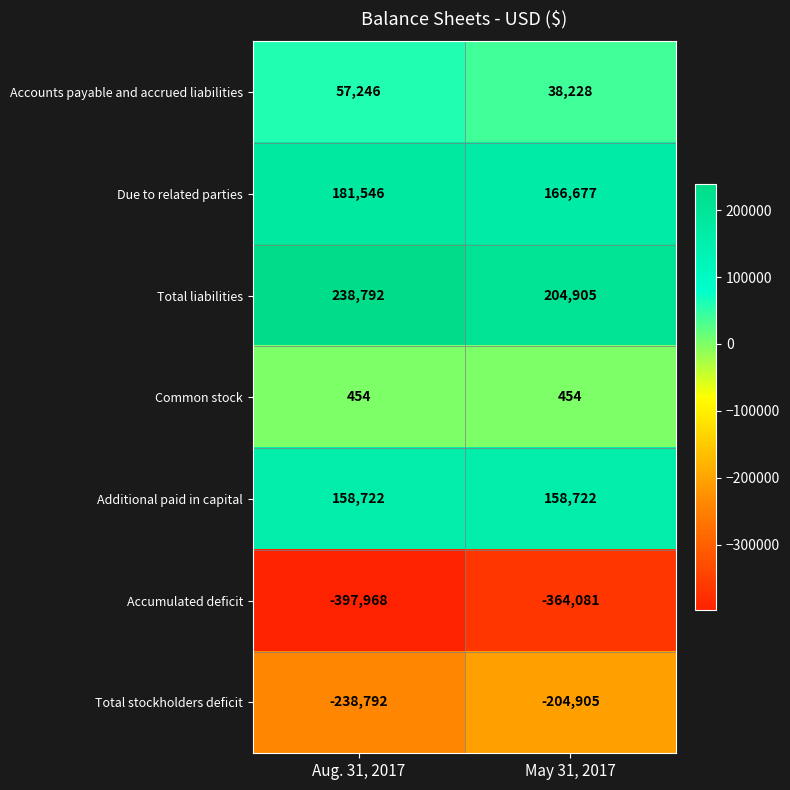

What is the smallest value displayed?

-397968